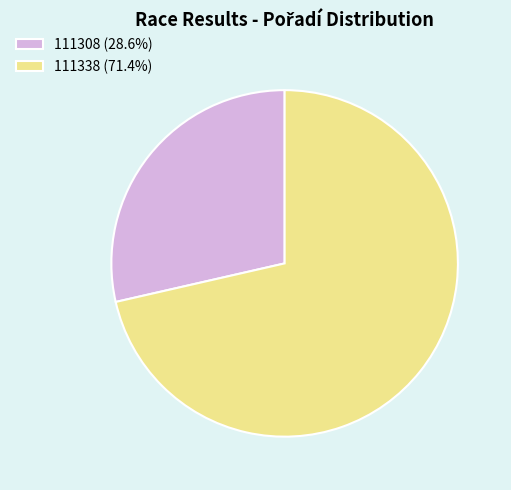

Is there any slice that represents more than half of the pie?

Yes